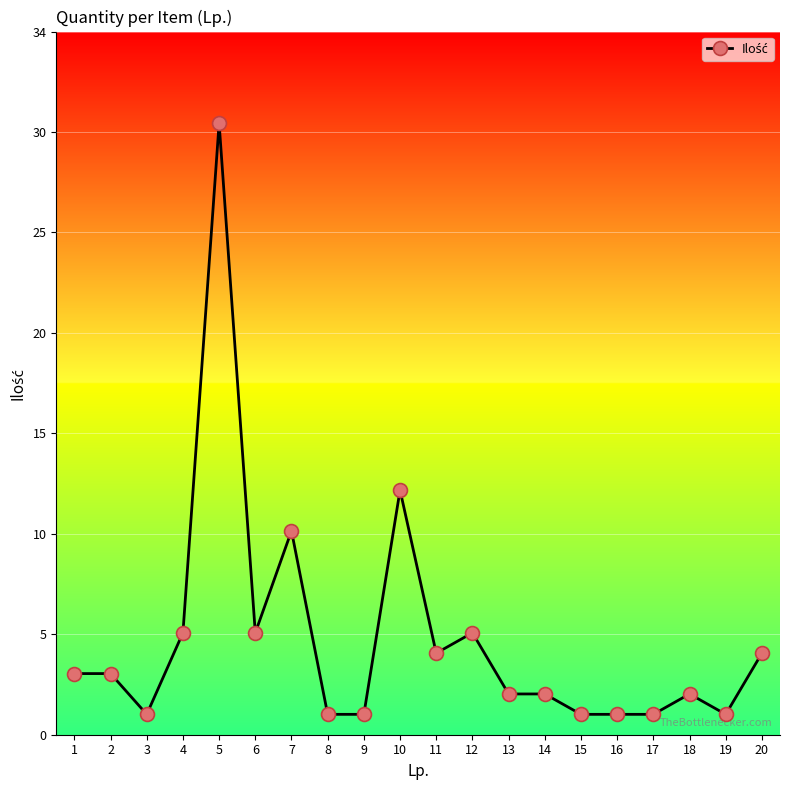

Does the chart have visible grid lines?

Yes